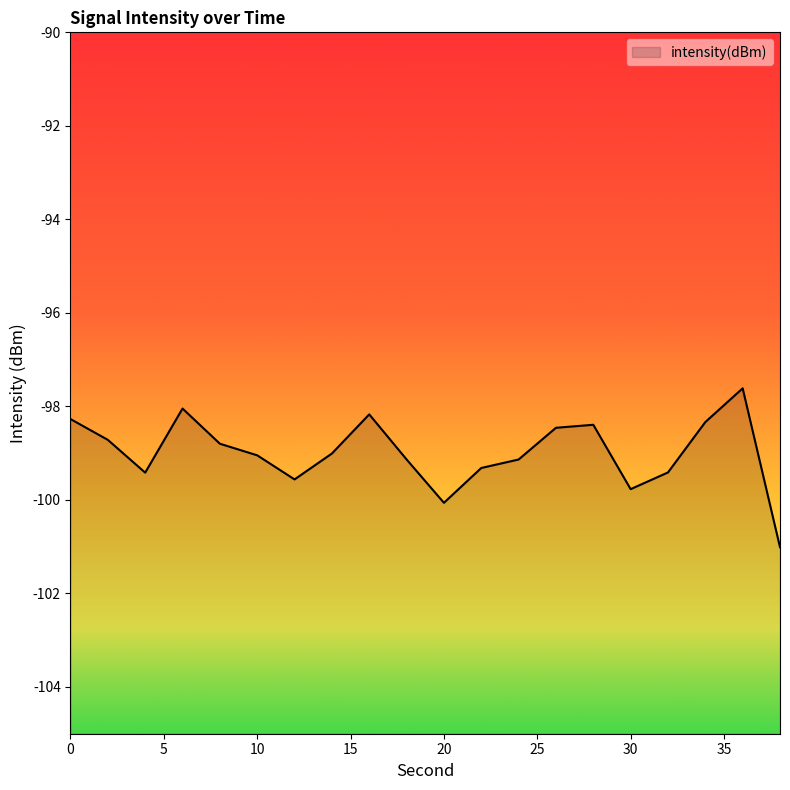

Reading left to right, transcribe all the data shown in this chart.

-98.3	-98.7	-99.4	-98.0	-98.8	-99.0	-99.6	-99.0	-98.2	-99.1	-100.1	-99.3	-99.1	-98.5	-98.4	-99.8	-99.4	-98.3	-97.6	-101.0